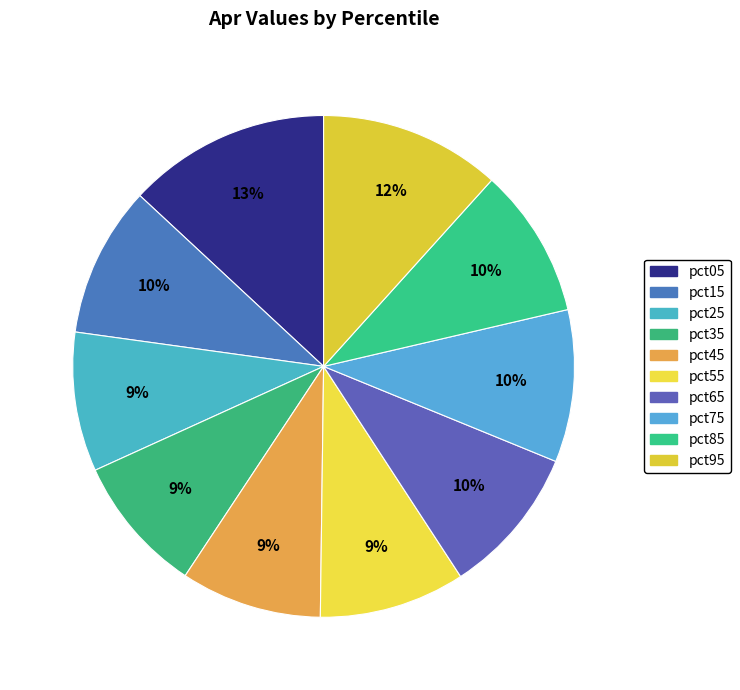

True or false: pct65 accounts for 1% of the total.

False